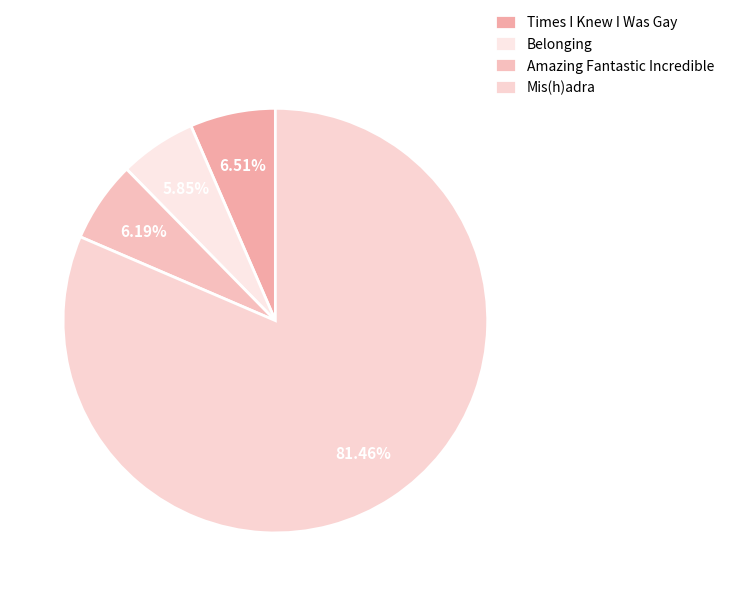

How much of the chart is everything except Belonging?

94.2%